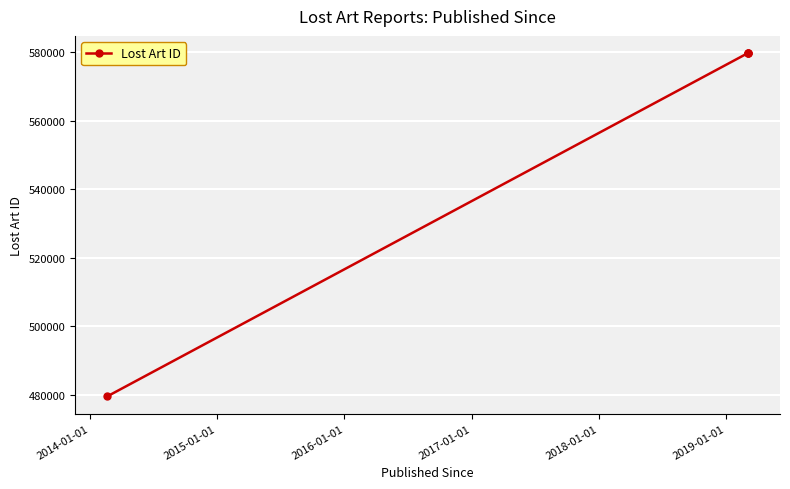

How many values are below 579708?

2